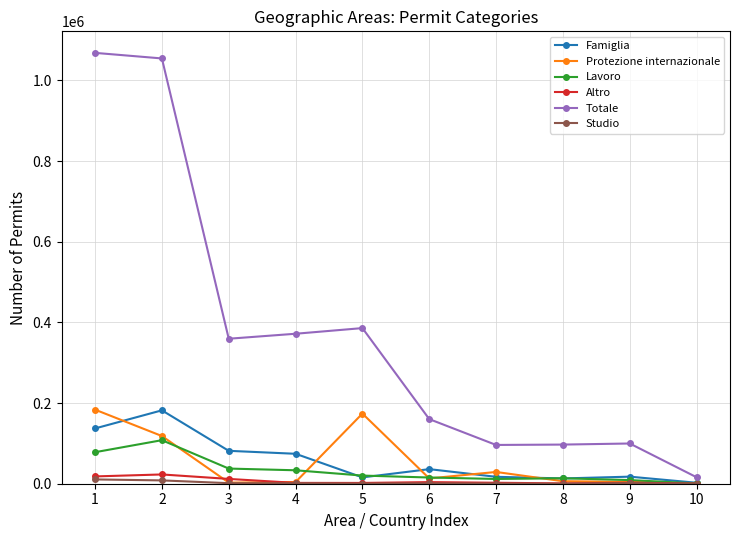

Which series has the widest spread of values?

Totale